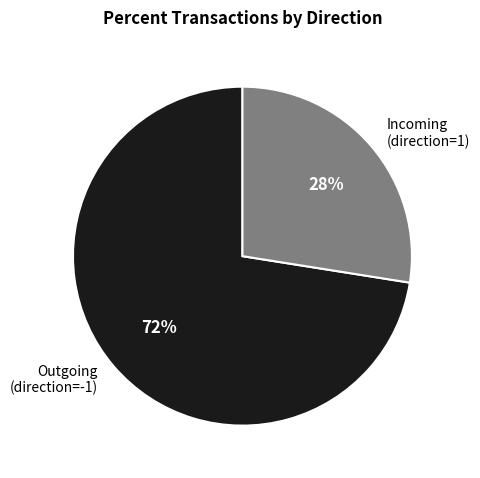

Count the number of slices in the pie.

2